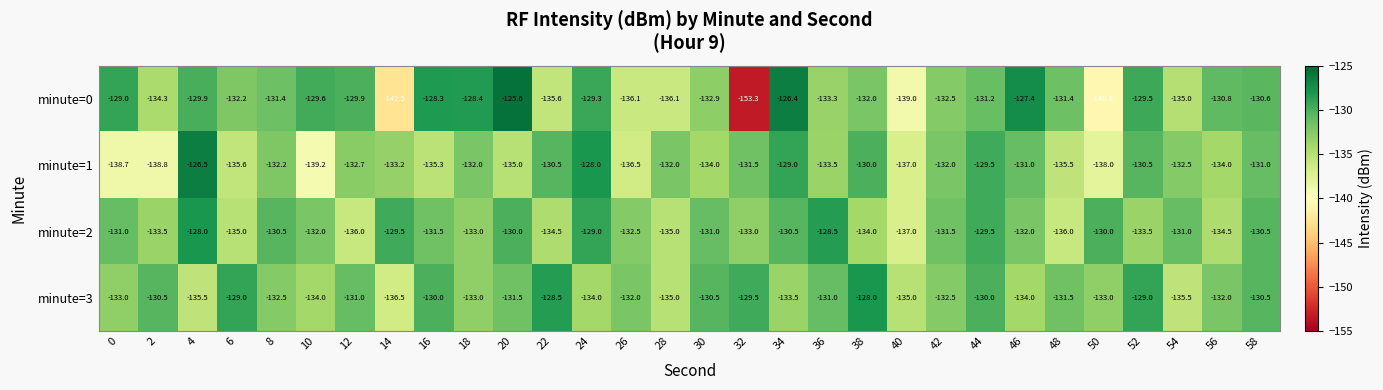

What is the total value across all series at 40?

-548.0